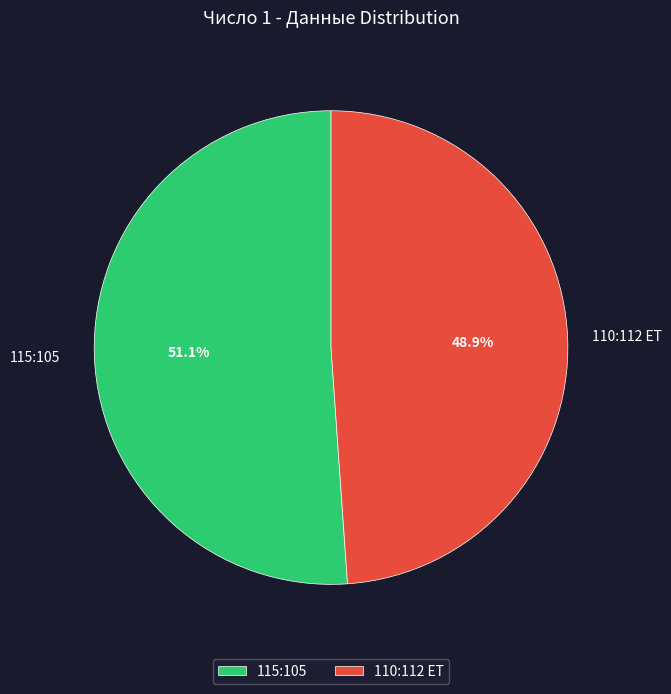

To the nearest percent, what percentage of the pie is 110:112 ET?

49%